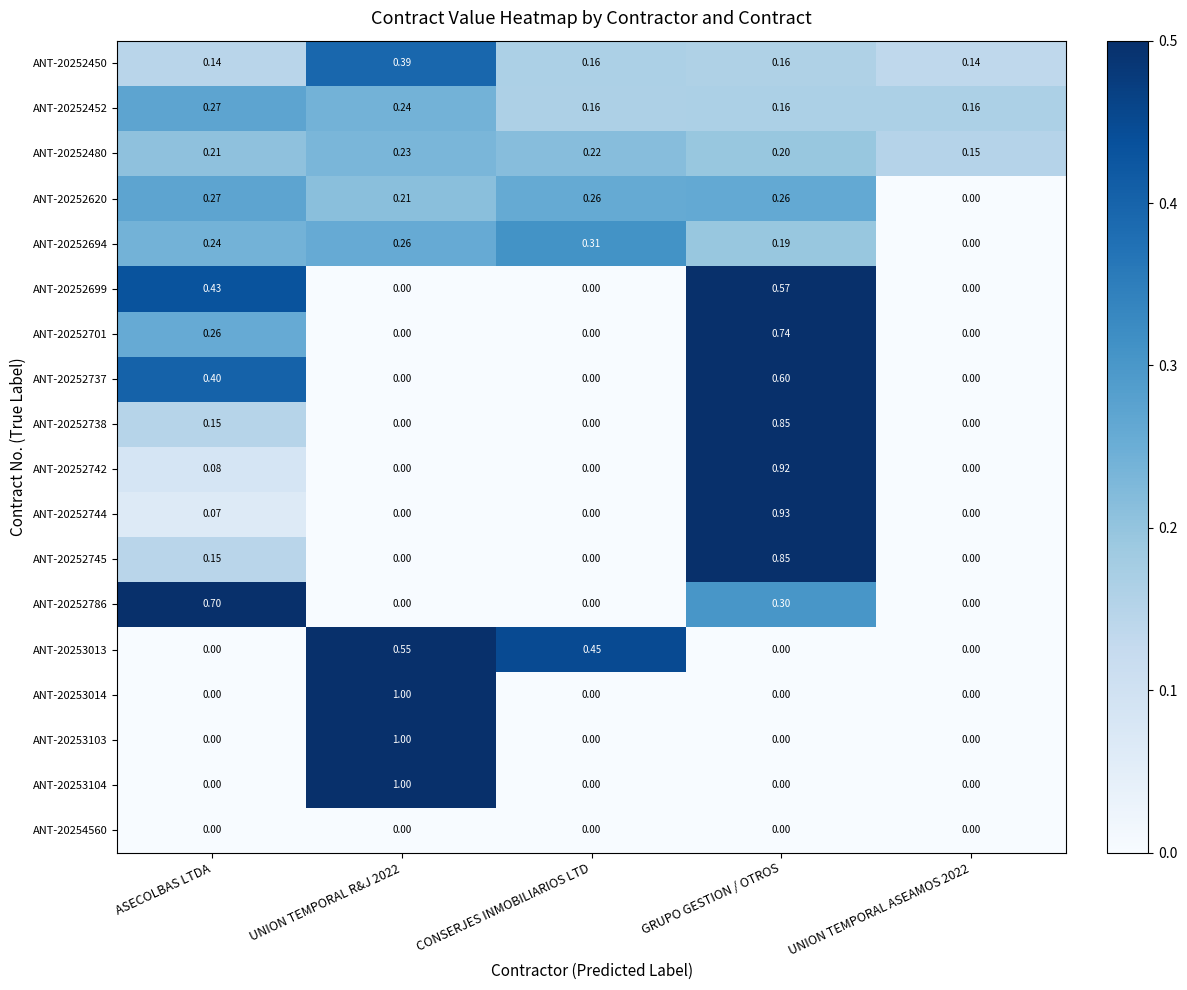

At which category is the sum across all series the highest?

GRUPO GESTION / OTROS